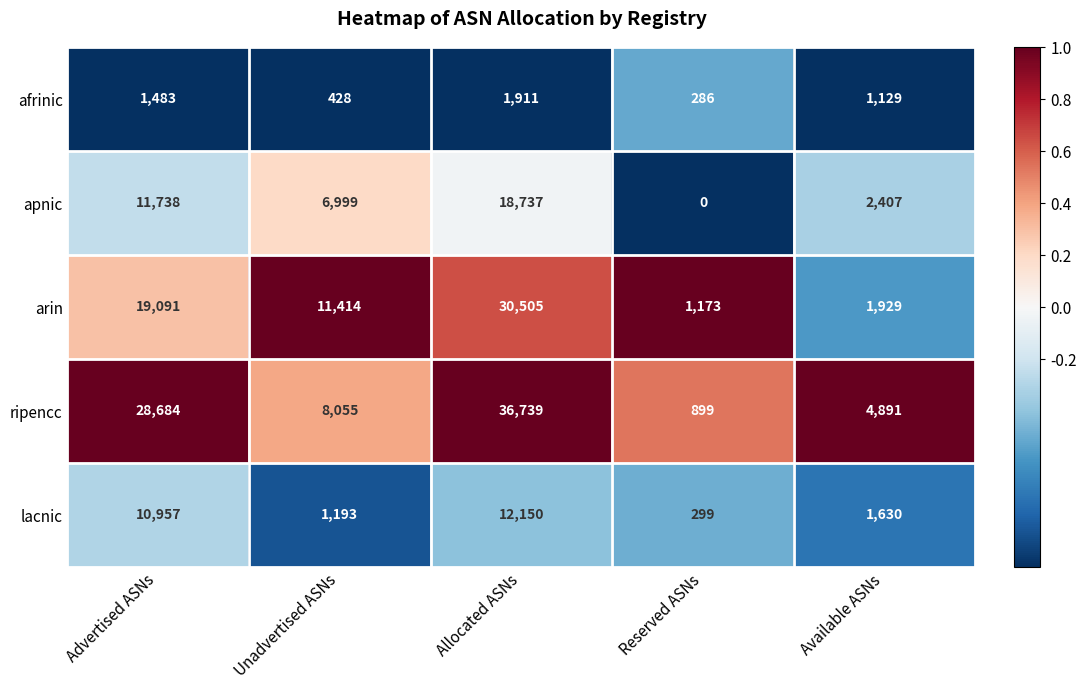

Is it true that ripencc equals 8055 at Unadvertised ASNs?

True